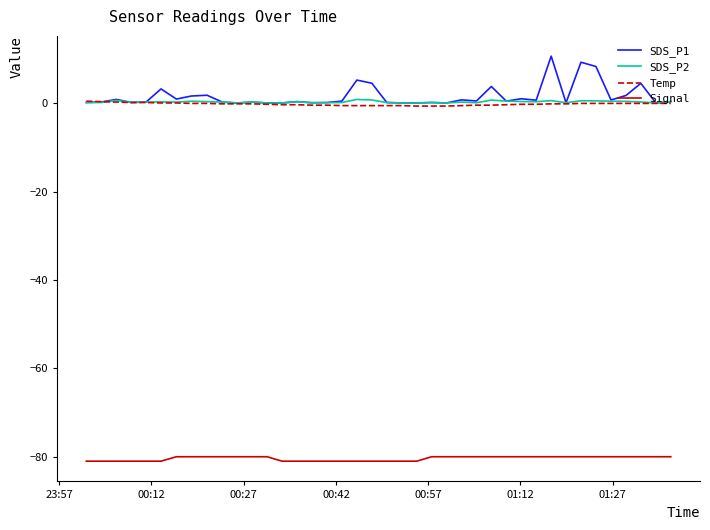

Which series has the widest spread of values?

SDS_P1